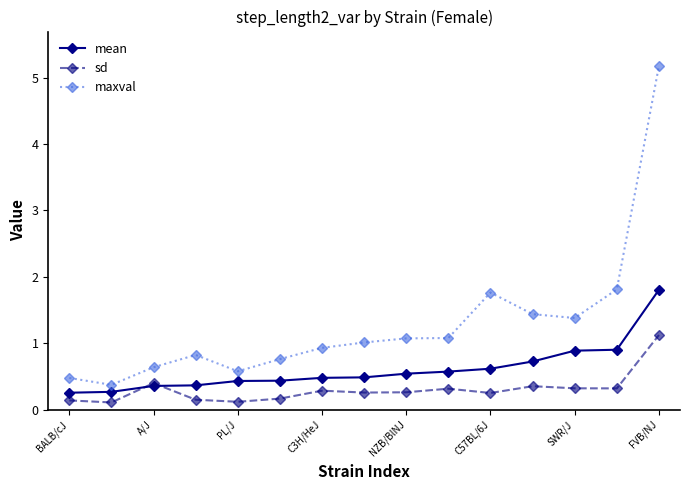

Is this an area chart (filled region under the line)?

No